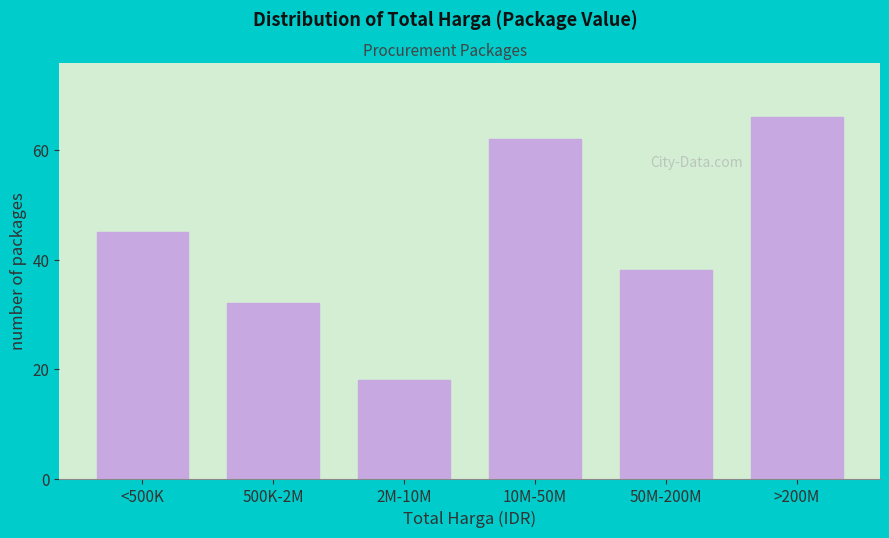

Reading left to right, list all the values displayed in this chart.

45	32	18	62	38	66